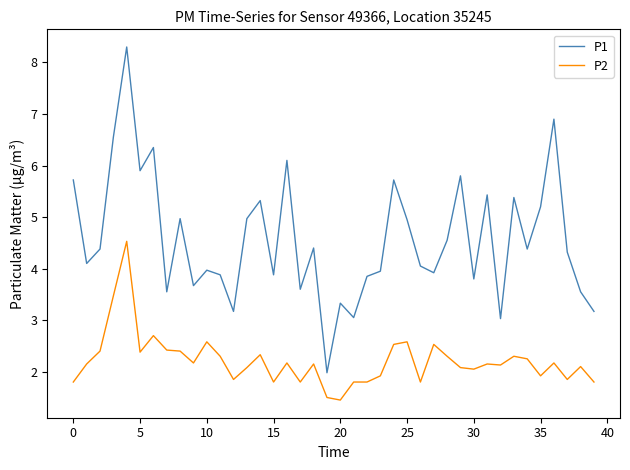

How many lines are shown in the chart?

2